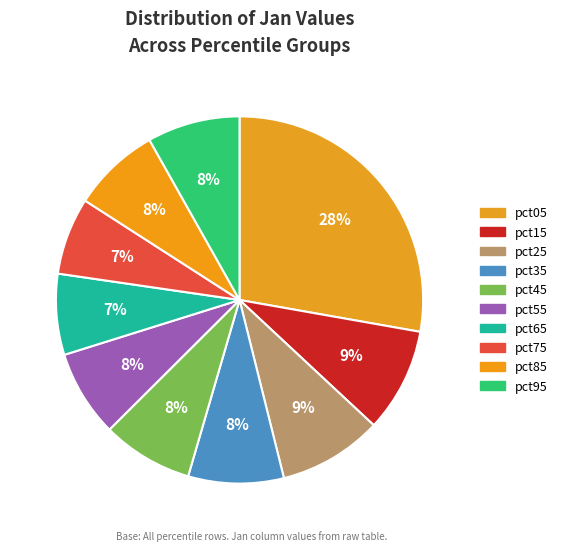

Is it true that pct95 is 22% of the pie?

False